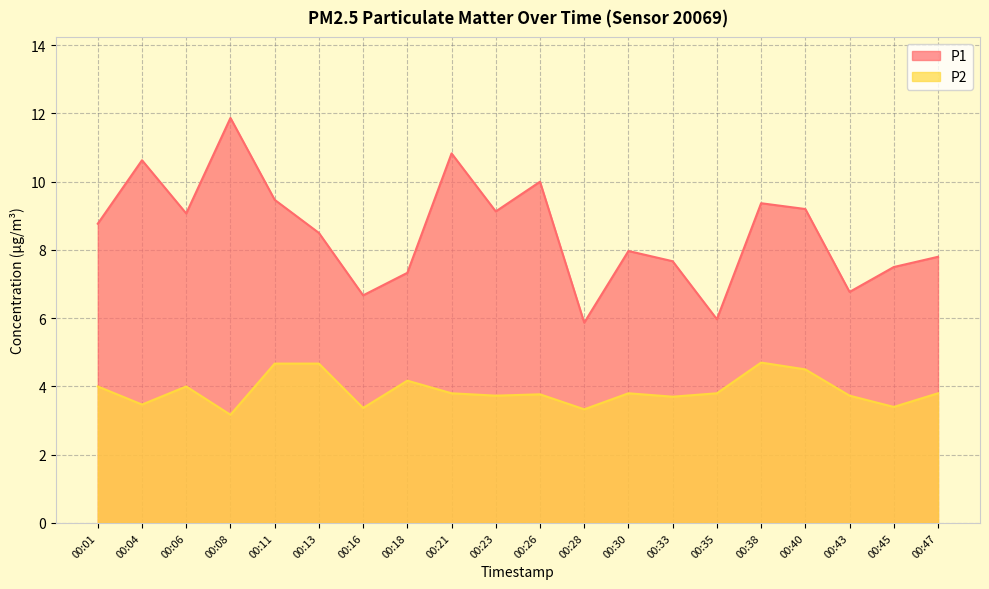

Does the chart display data point markers on the line(s)?

No